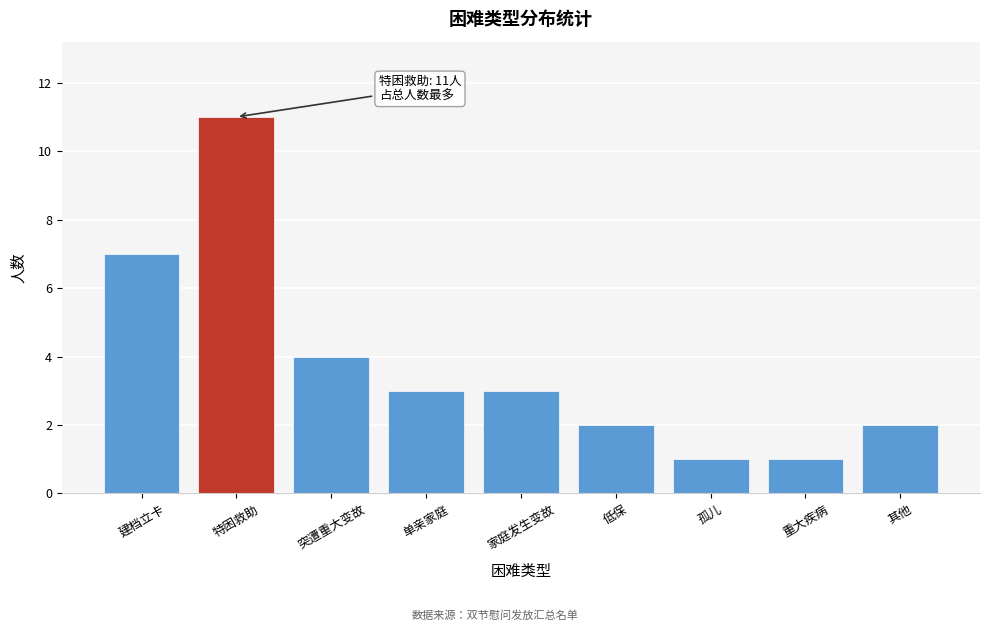

Reading left to right, extract all data points from this chart.

建档立卡=7	特困救助=11	突遭重大变故=4	单亲家庭=3	家庭发生变故=3	低保=2	孤儿=1	重大疾病=1	其他=2